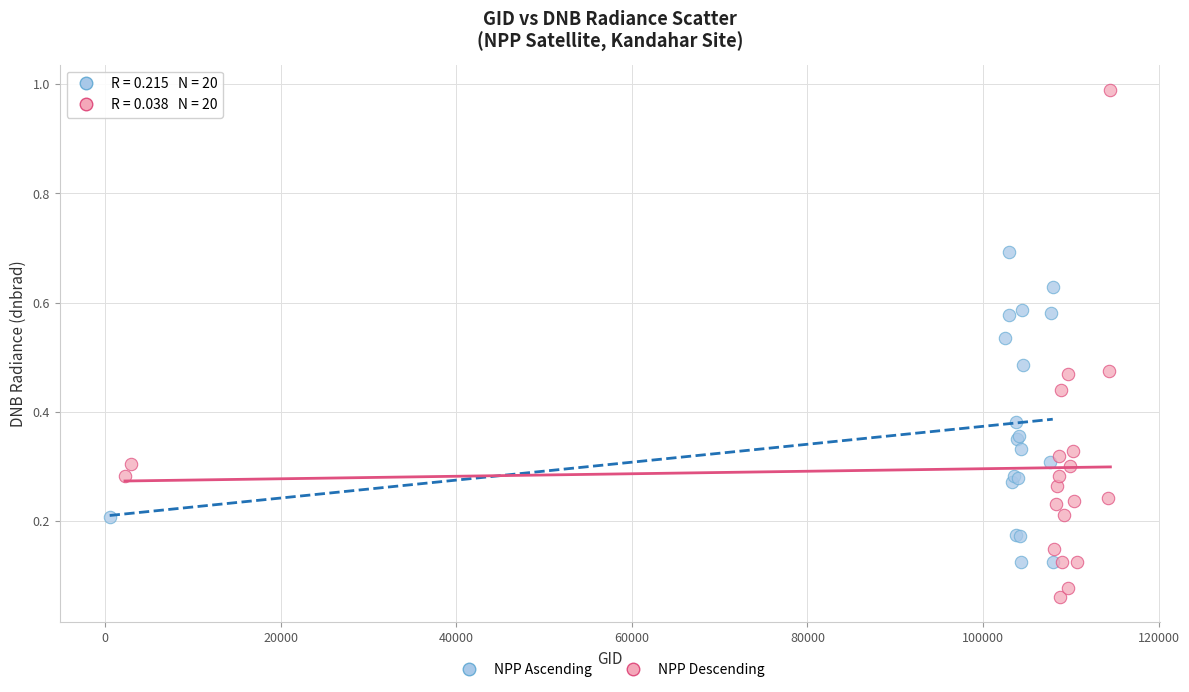

What are all the series names shown in the legend?

NPP Ascending, NPP Descending